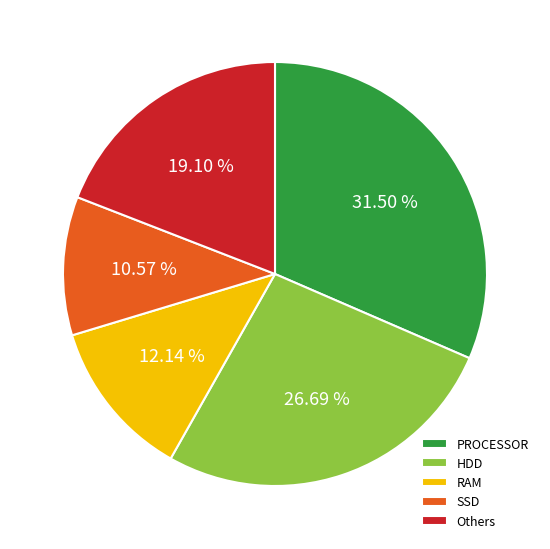

To the nearest percent, what portion does HDD represent?

27%